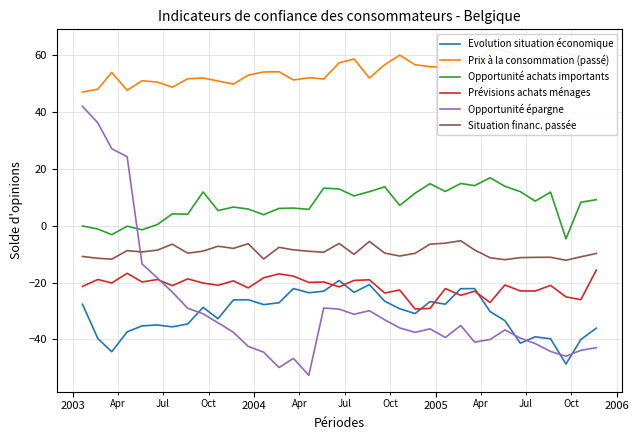

True or false: Opportunité achats importants and Opportunité épargne intersect in this chart.

True